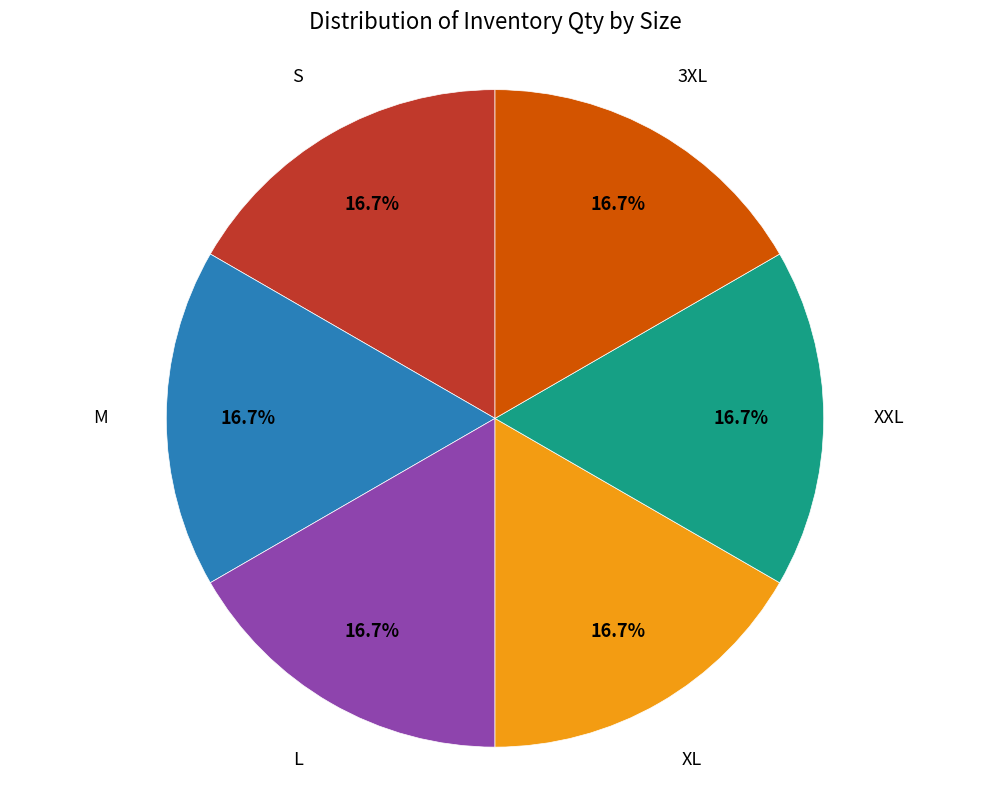

Is there any slice that represents more than half of the pie?

No